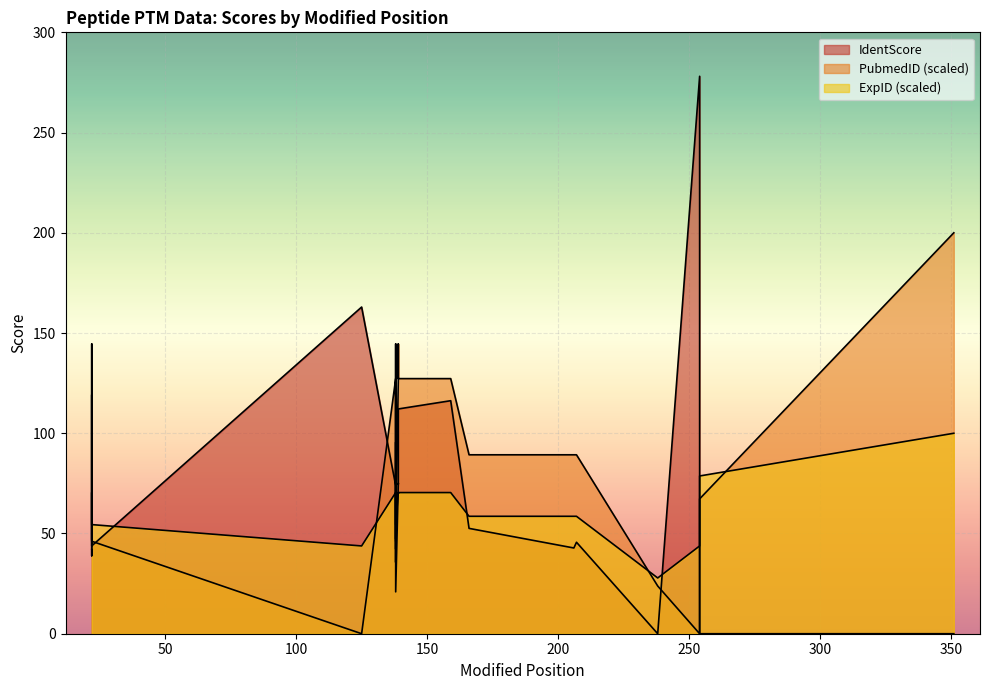

How many lines are shown in the chart?

3